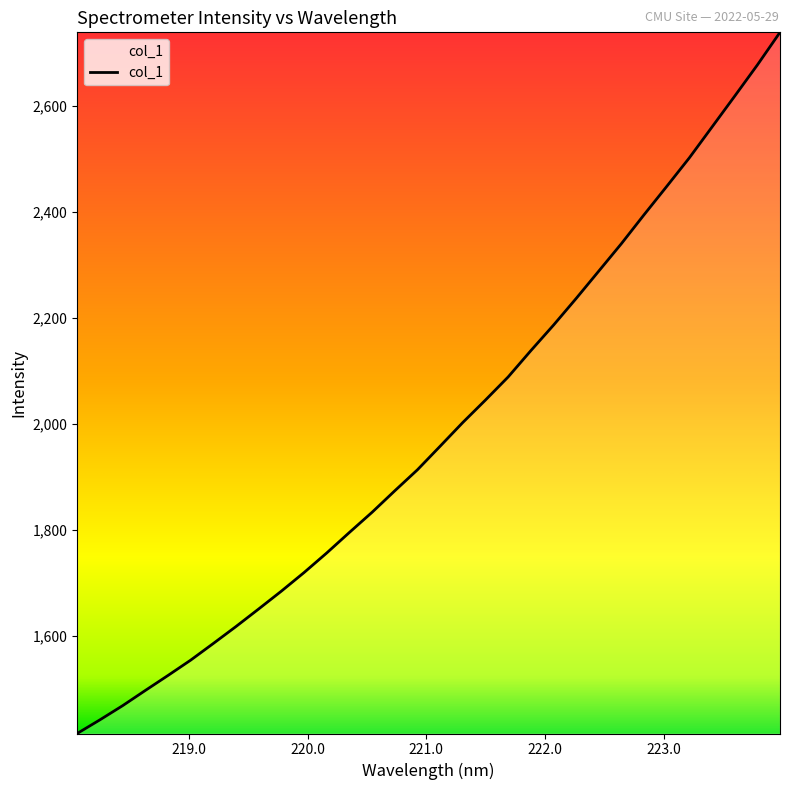

What is the greatest value displayed?

2739.5